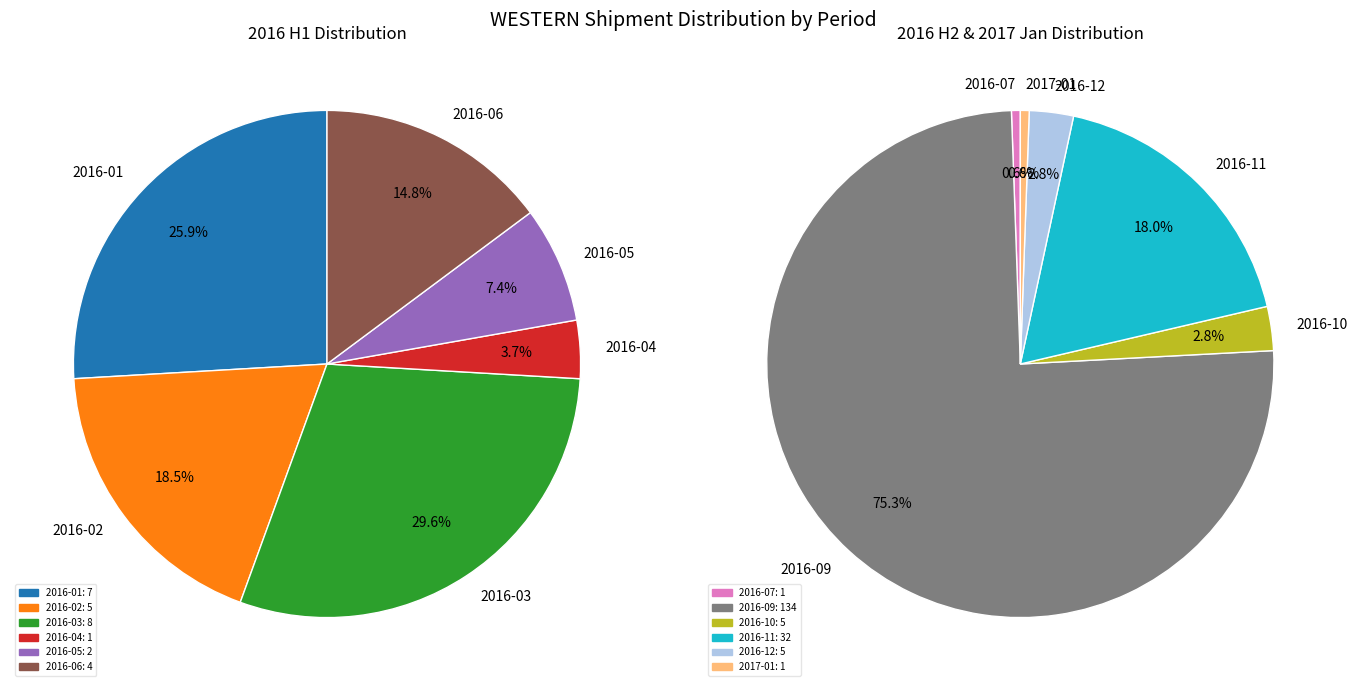

Does any single category account for the majority?

Yes